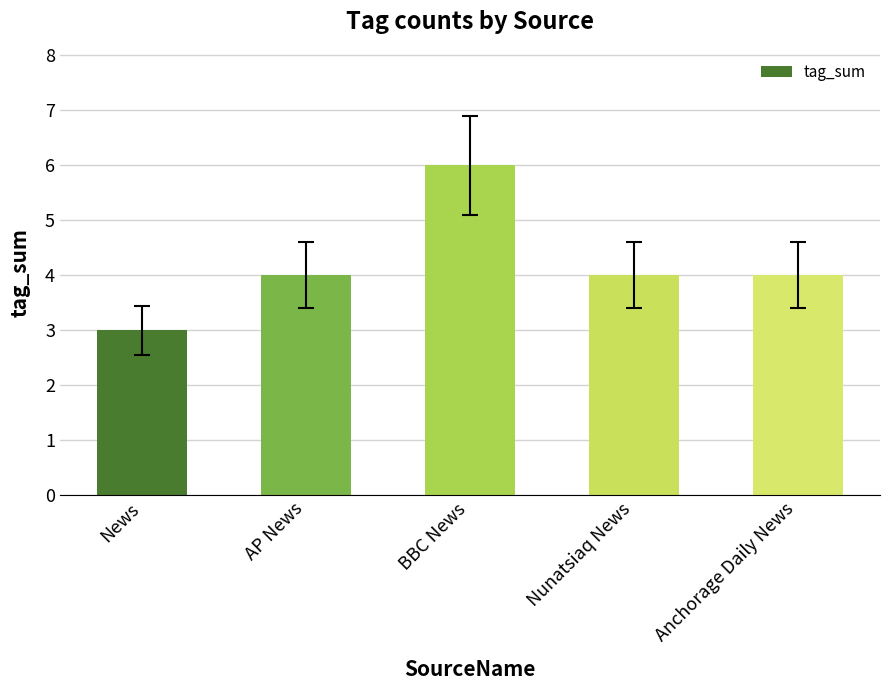

What is the ratio of the value at Anchorage Daily News to the value at AP News?

1.0